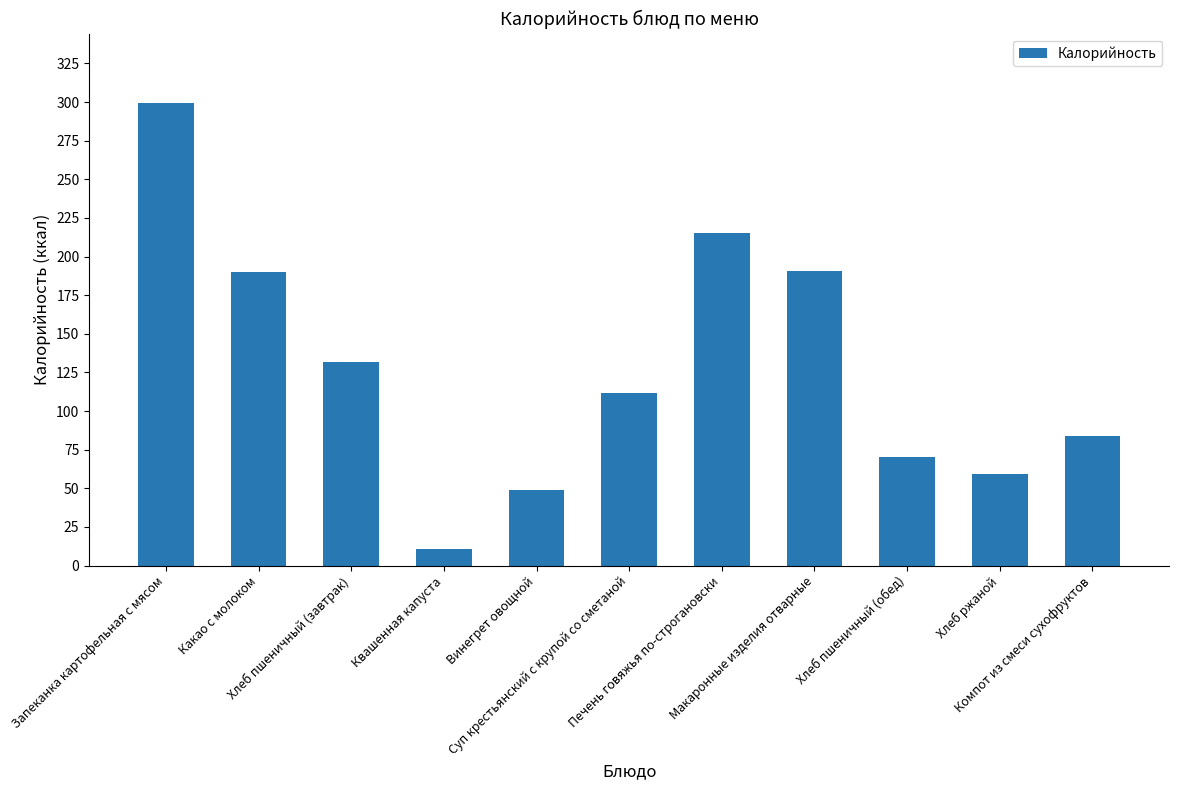

Which has a higher value, Компот из смеси сухофруктов or Хлеб пшеничный (обед)?

Компот из смеси сухофруктов